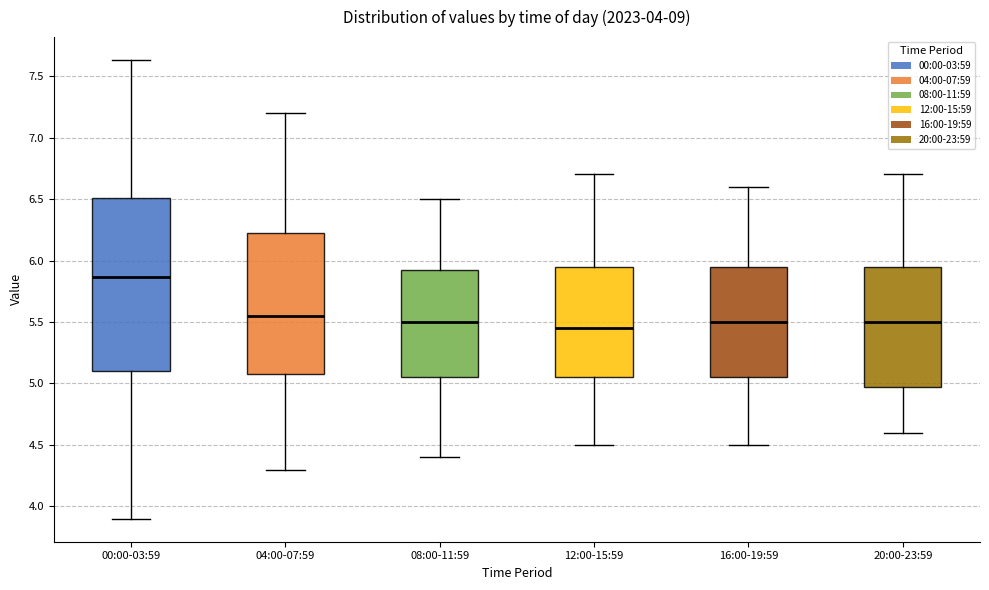

Which box is the tallest, from its lower edge to its upper edge?

00:00-03:59